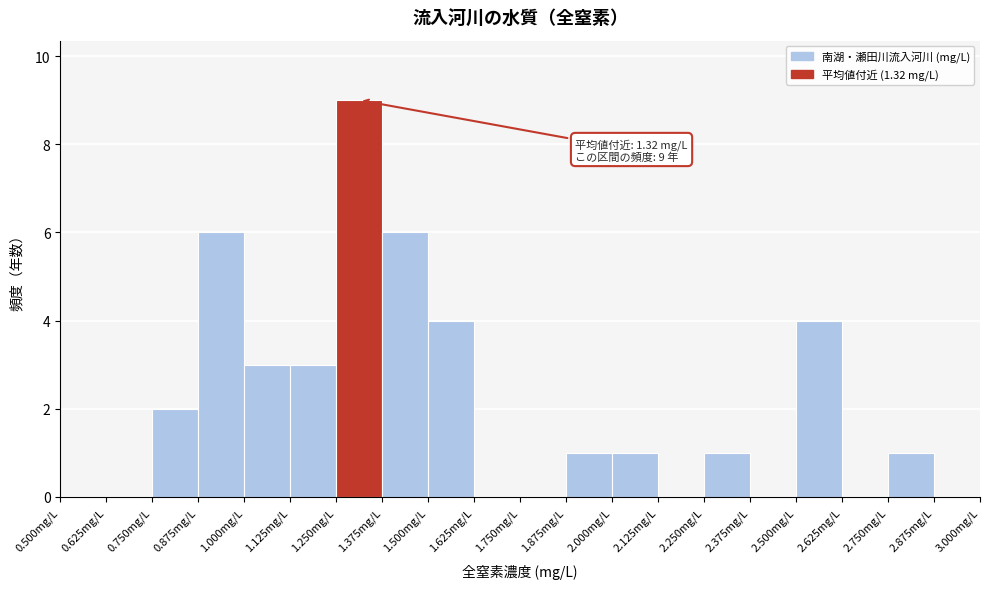

Over which range of the x-axis is the bar tallest?

1.250 to 1.375